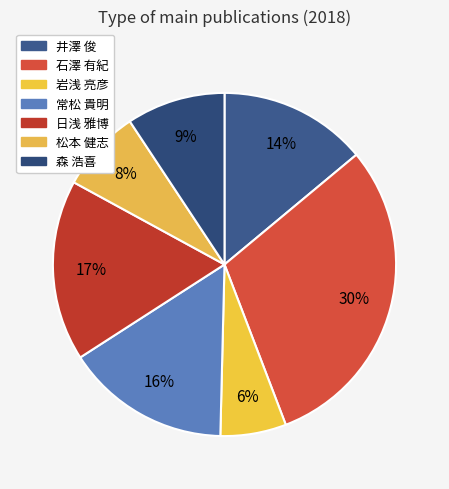

True or false: 森 浩喜 accounts for 9% of the total.

True